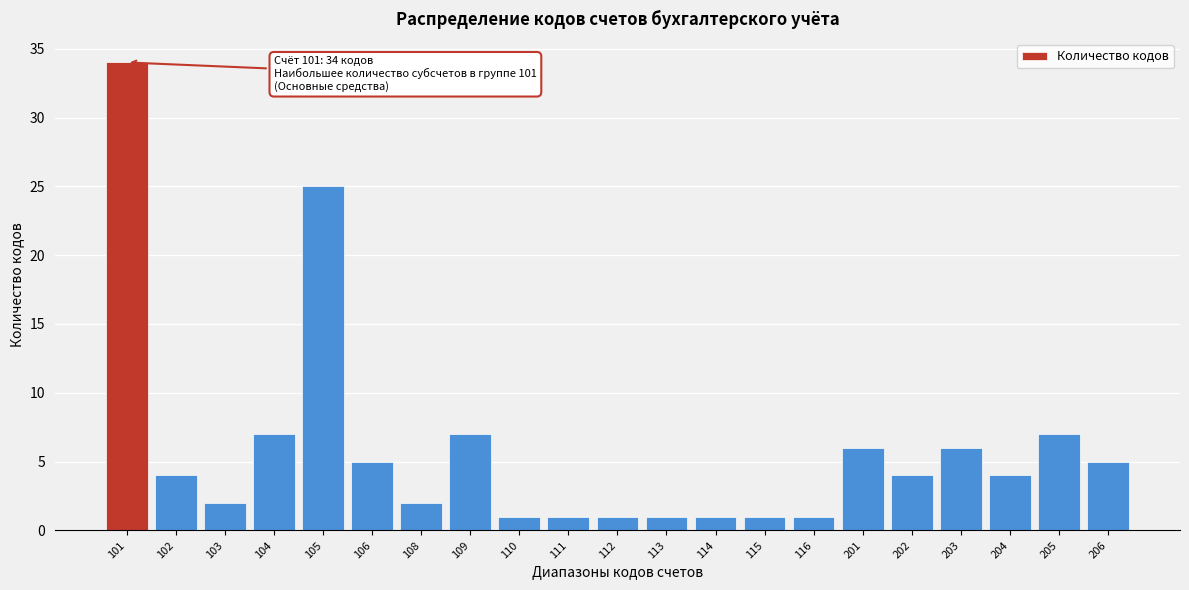

Reading left to right, extract all data points from this chart.

101=34	102=4	103=2	104=7	105=25	106=5	108=2	109=7	110=1	111=1	112=1	113=1	114=1	115=1	116=1	201=6	202=4	203=6	204=4	205=7	206=5